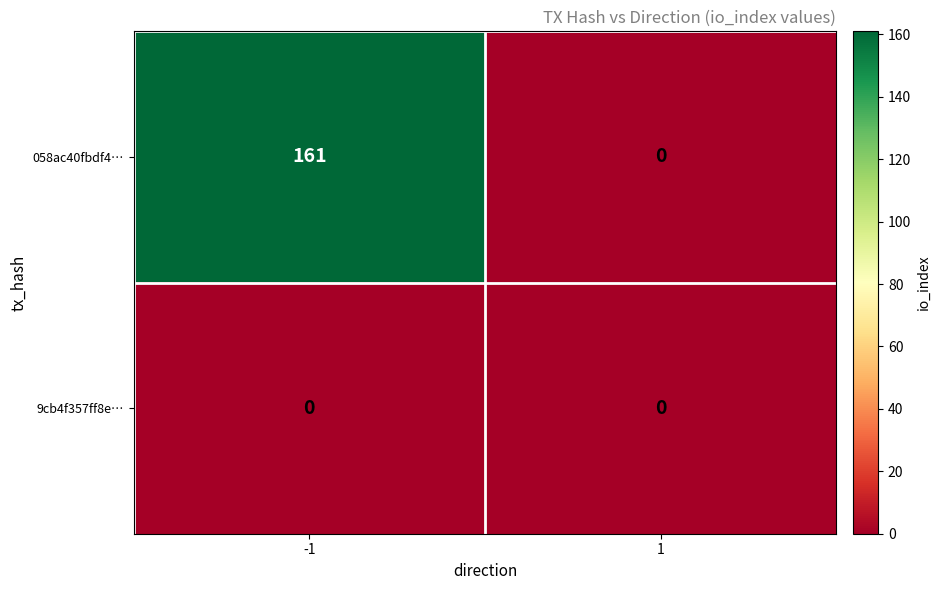

Which category has the highest value across all series?

-1